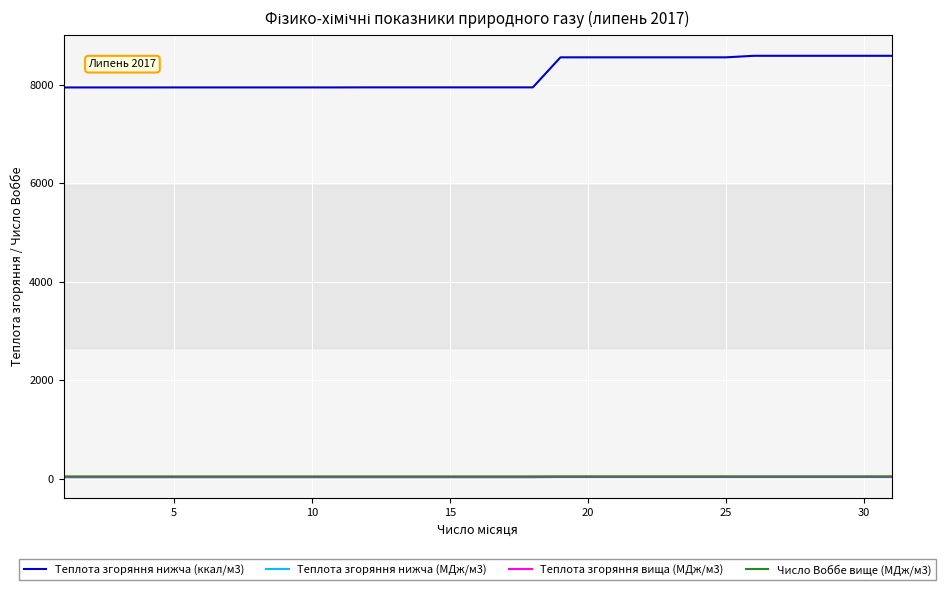

True or false: Теплота згоряння нижча (ккал/м3) and Число Воббе вище (МДж/м3) intersect in this chart.

False